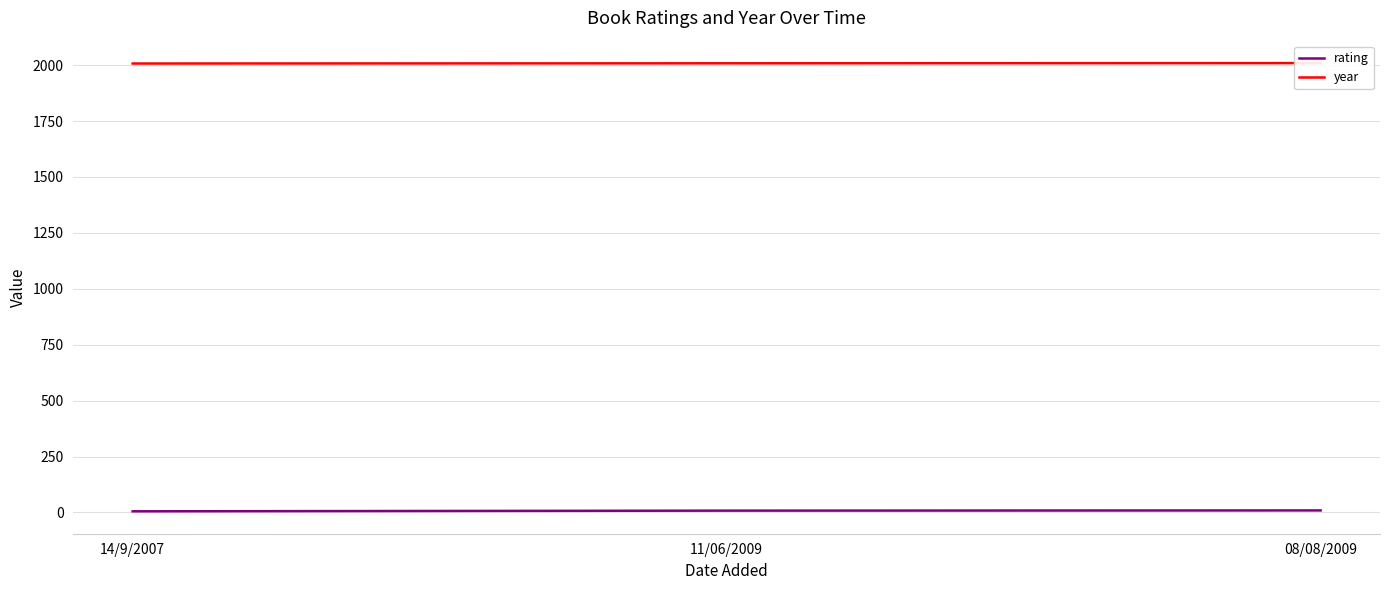

Is the value of year at 08/08/2009 greater than the value of rating at 14/9/2007?

Yes